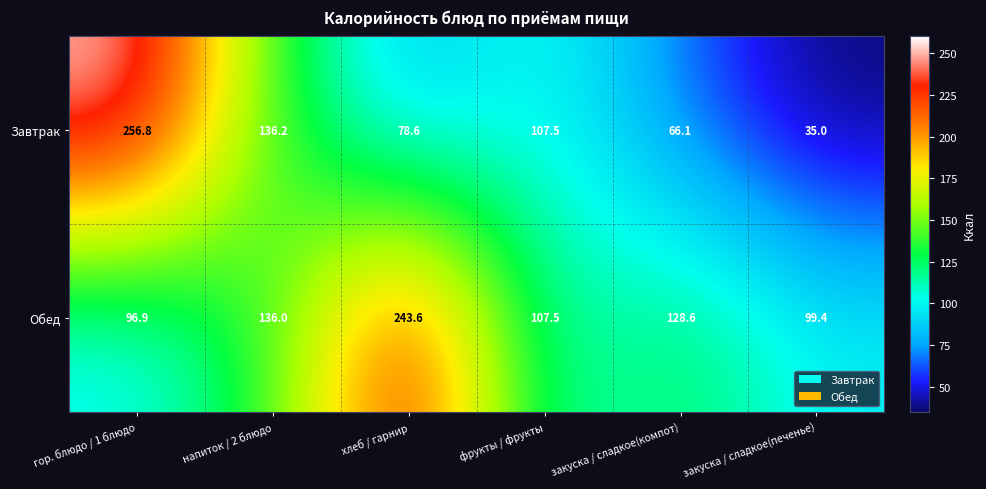

What is the greatest value displayed?

256.8